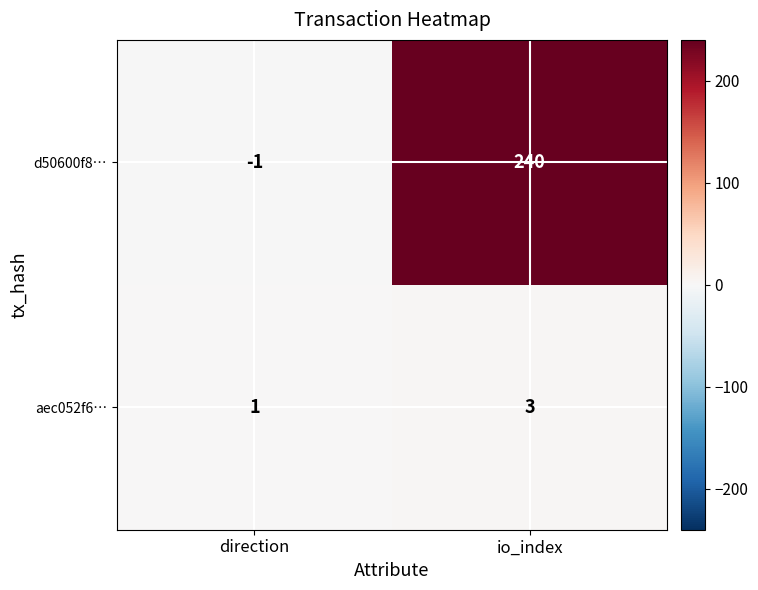

How many values in the d50600f8… series are below 240?

1